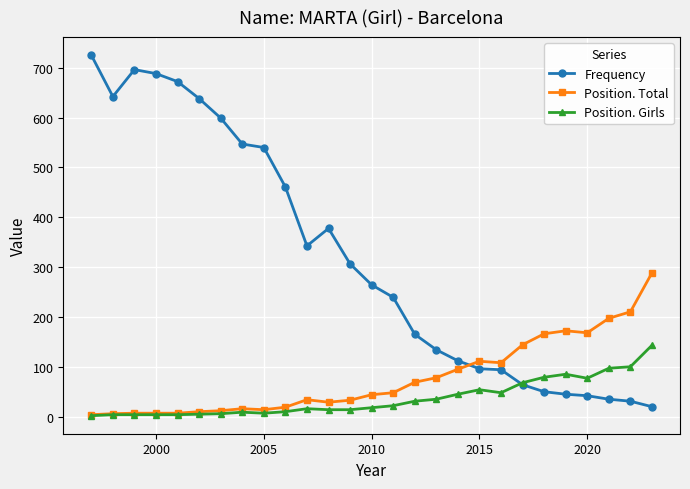

Which series has the widest spread of values?

Frequency